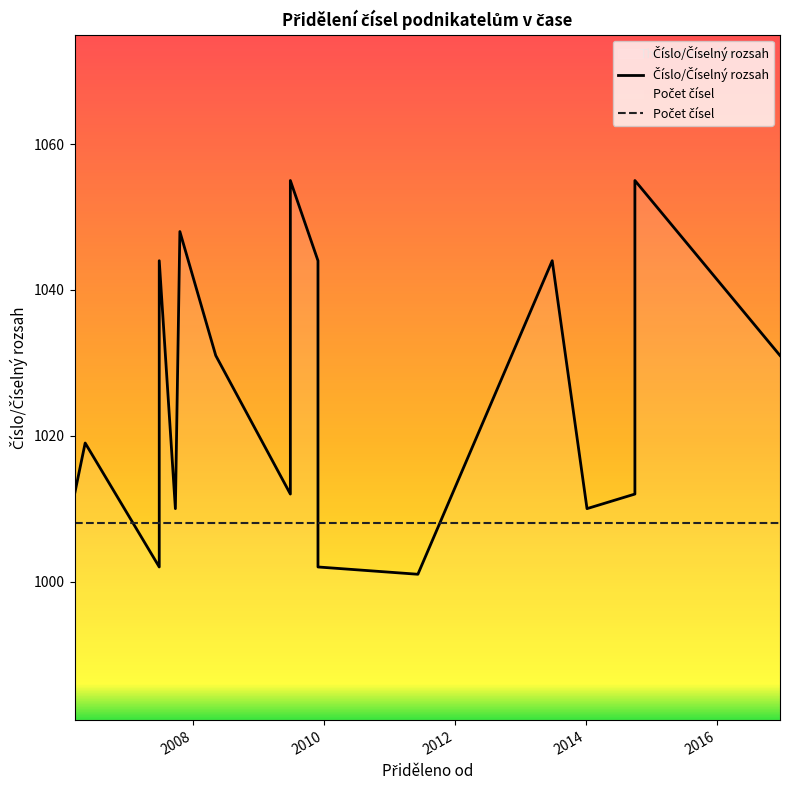

At which category does the chart reach its peak across all series?

2009-06-29